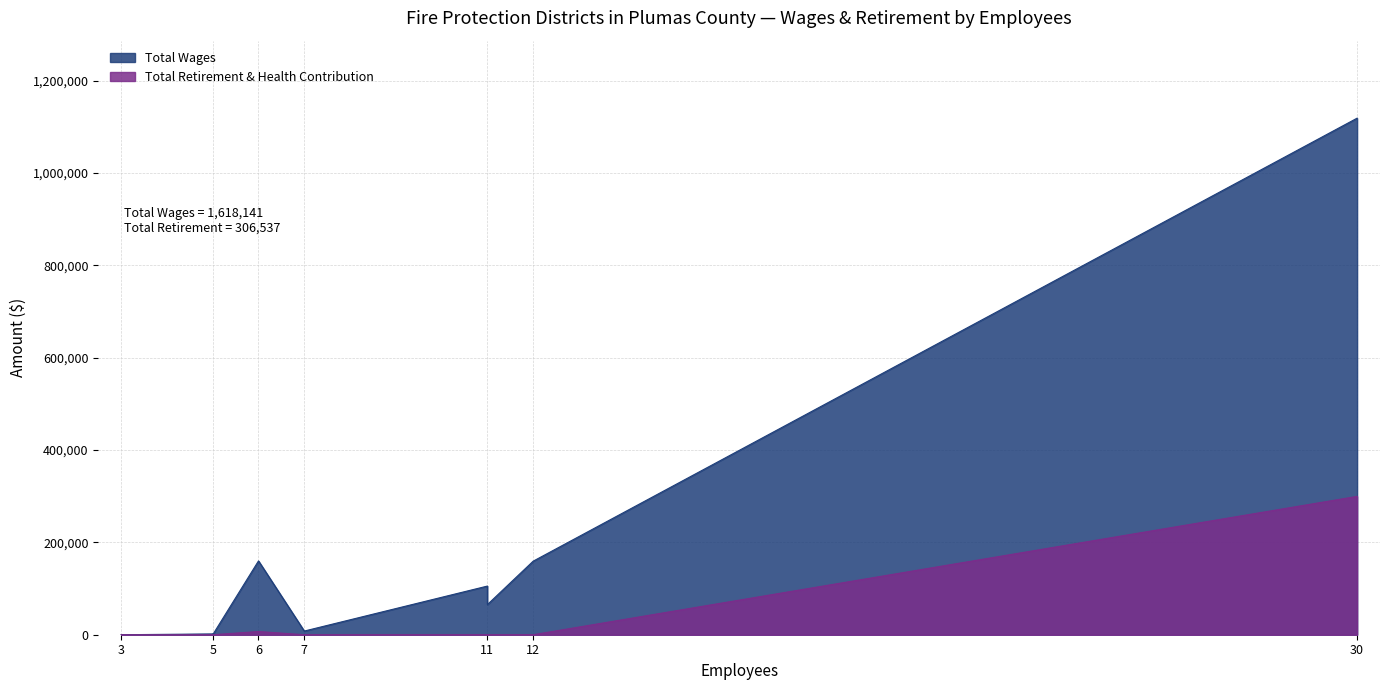

True or false: Total Wages and Total Retirement & Health Contribution intersect in this chart.

False